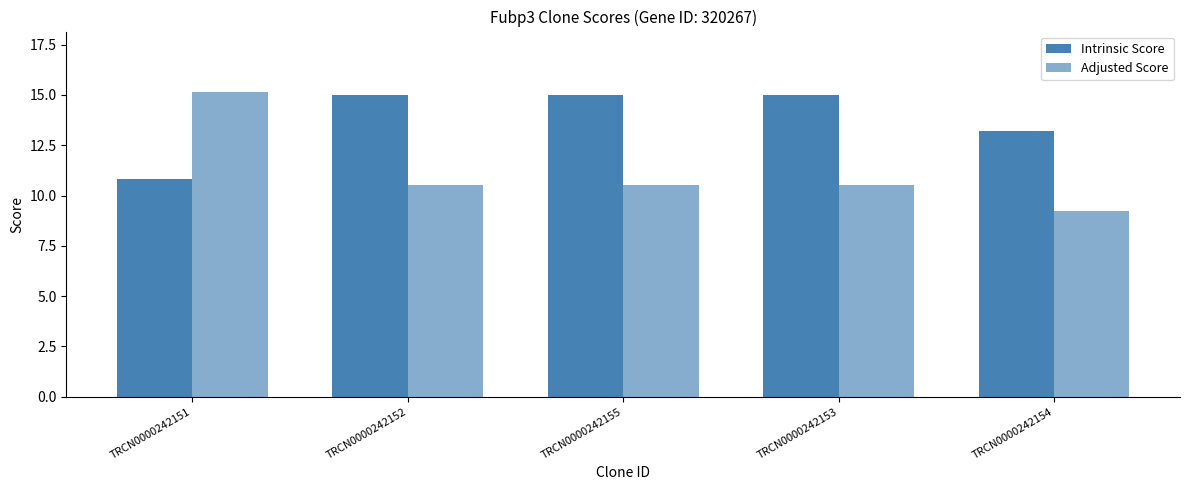

Reading right to left, transcribe all the data shown in this chart.

Intrinsic Score: 13.2	15.0	15.0	15.0	10.8
Adjusted Score: 9.2	10.5	10.5	10.5	15.1